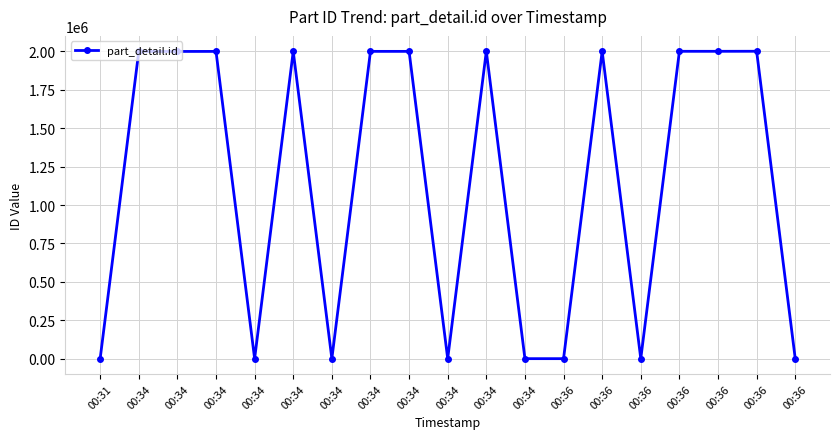

Does the chart have visible grid lines?

Yes